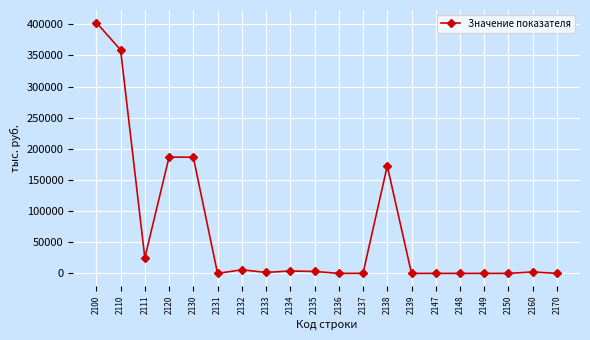

Is it true that the value at 2110 is 218634?

False